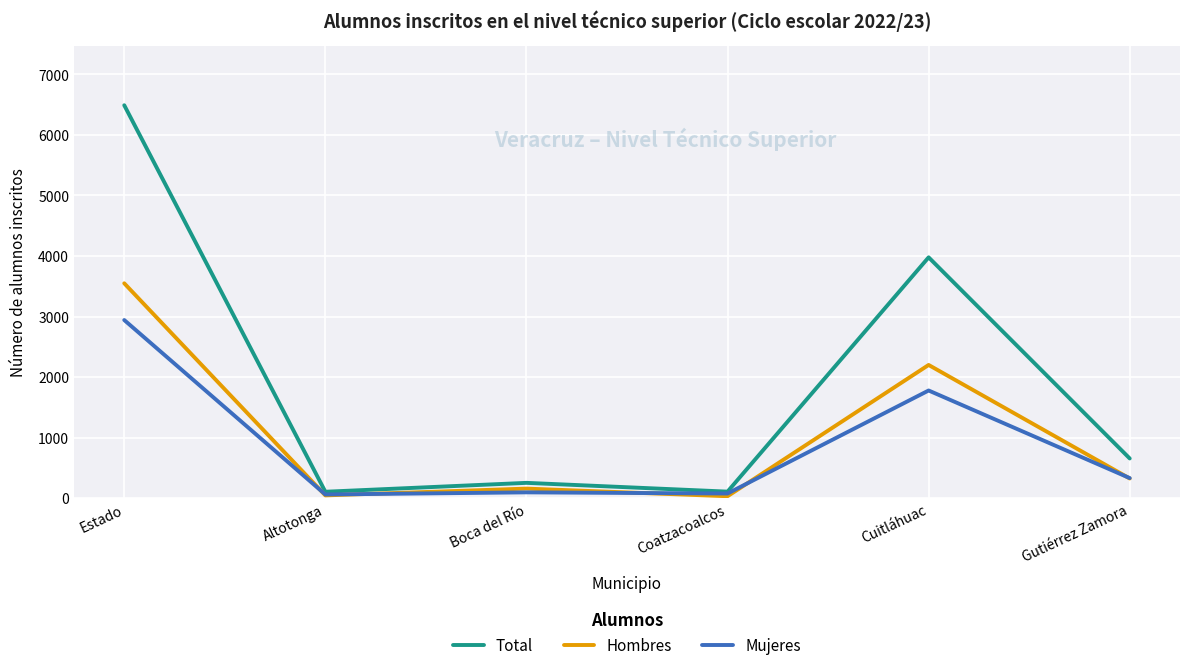

Rank the series by their average value, from lowest to highest.

Mujeres, Hombres, Total